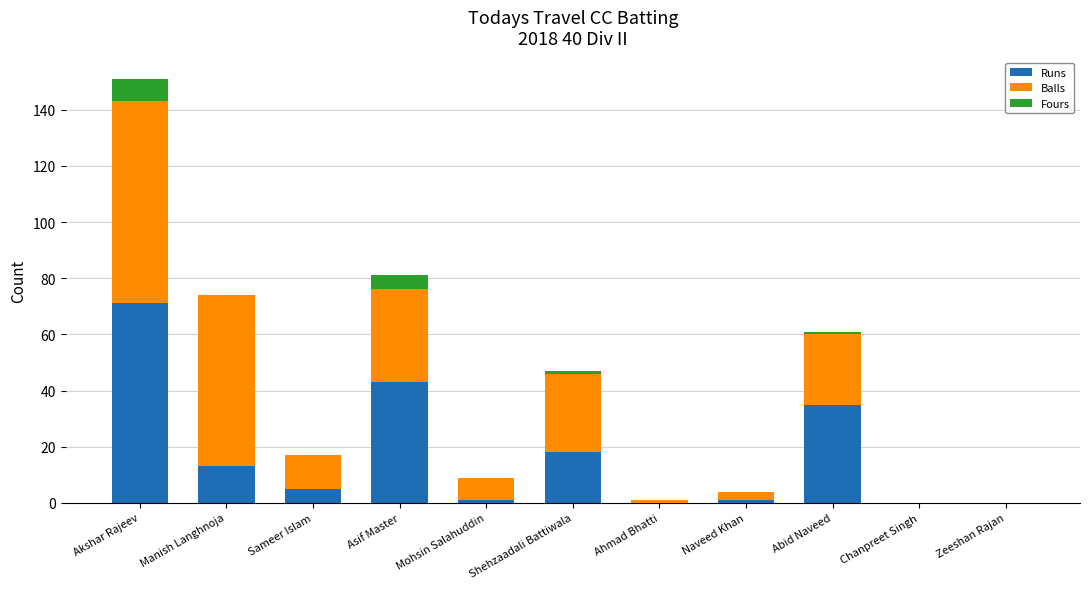

At which category is the sum across all series the highest?

Akshar Rajeev